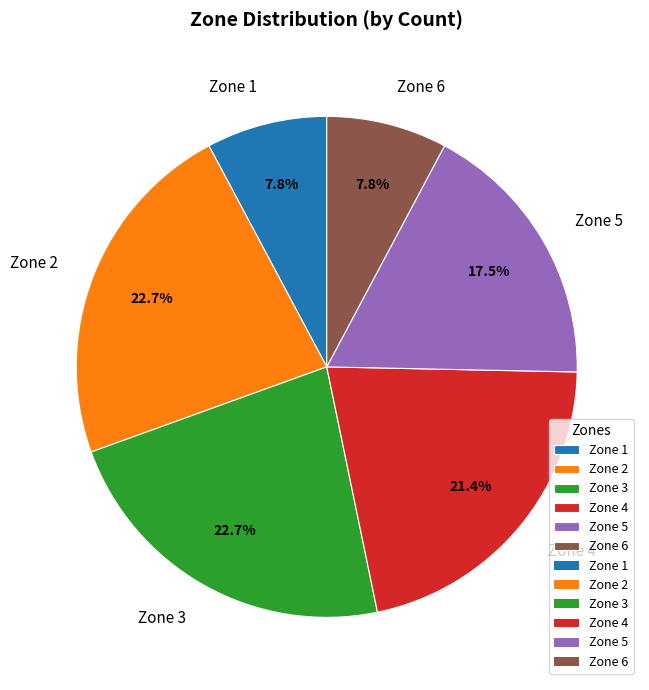

To the nearest percent, what percentage of the pie is Zone 4?

21%